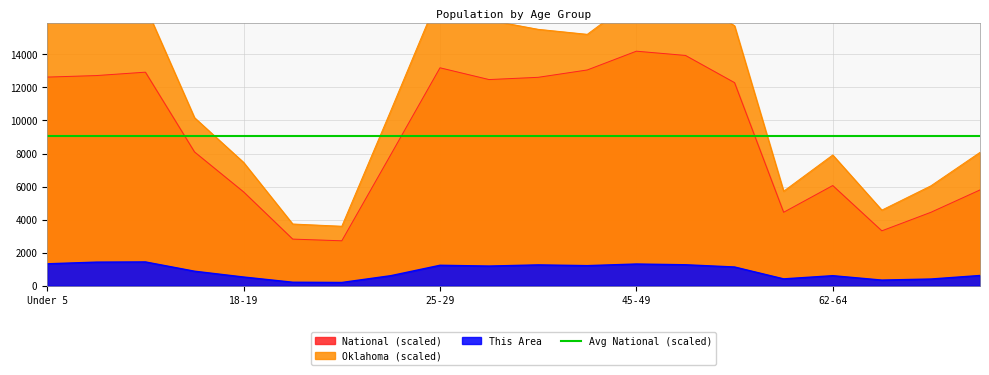

What is the approximate value of National at 35-39?

12612.3